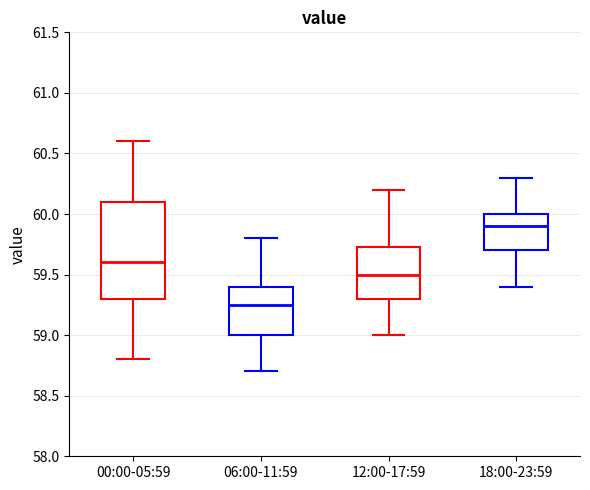

Where is the lower edge of the box for 12:00-17:59 on the y-axis? The values are not printed on the chart, so give them approximately, as read against the axis.

59.30